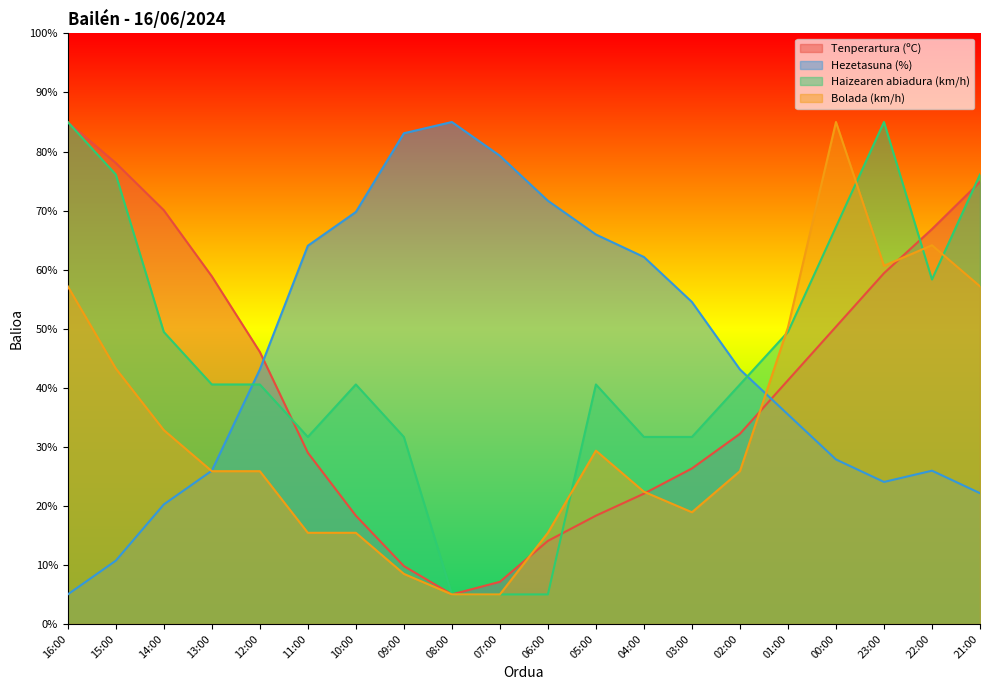

What are all the series names shown in the legend?

Tenperartura (ºC), Hezetasuna (%), Haizearen abiadura (km/h), Bolada (km/h)